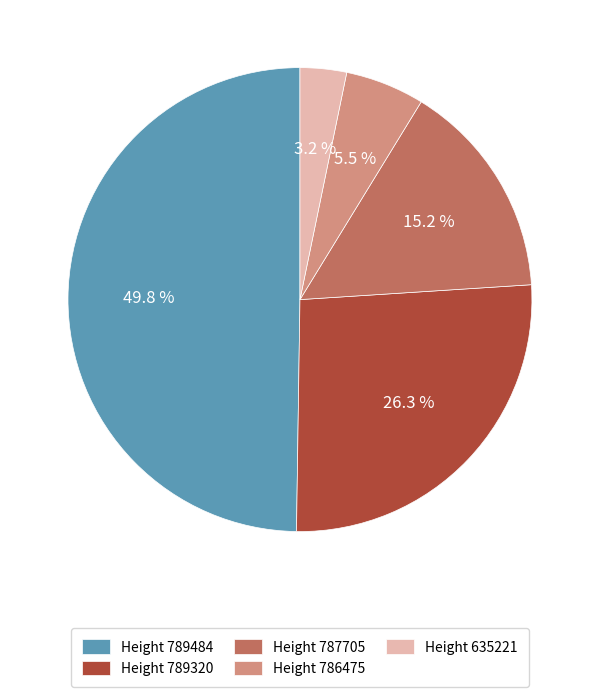

Is the sum of Height 786475 and Height 789484 greater than half?

Yes